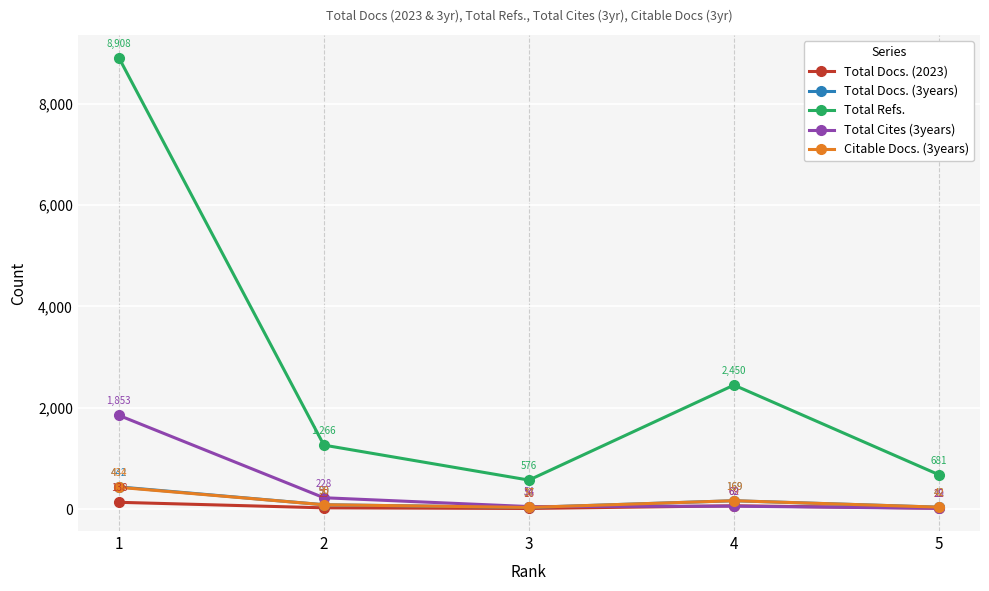

The Citable Docs. (3years) series shows 42 at 5. True or false?

True